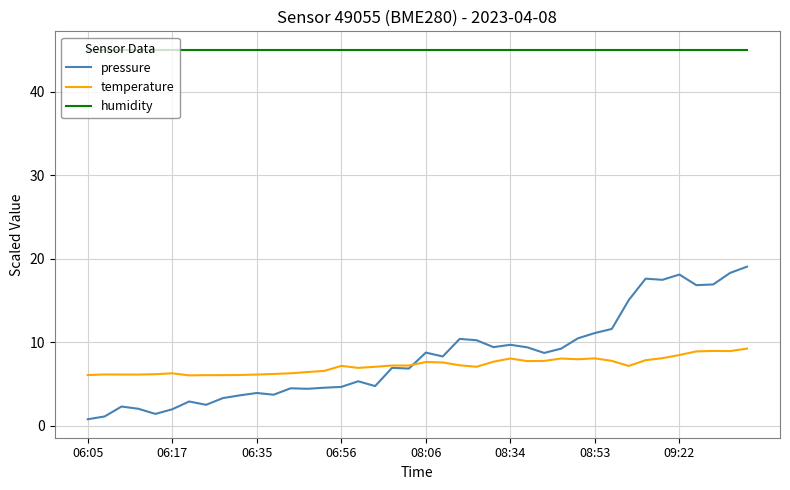

What is the maximum value for humidity?

45.0